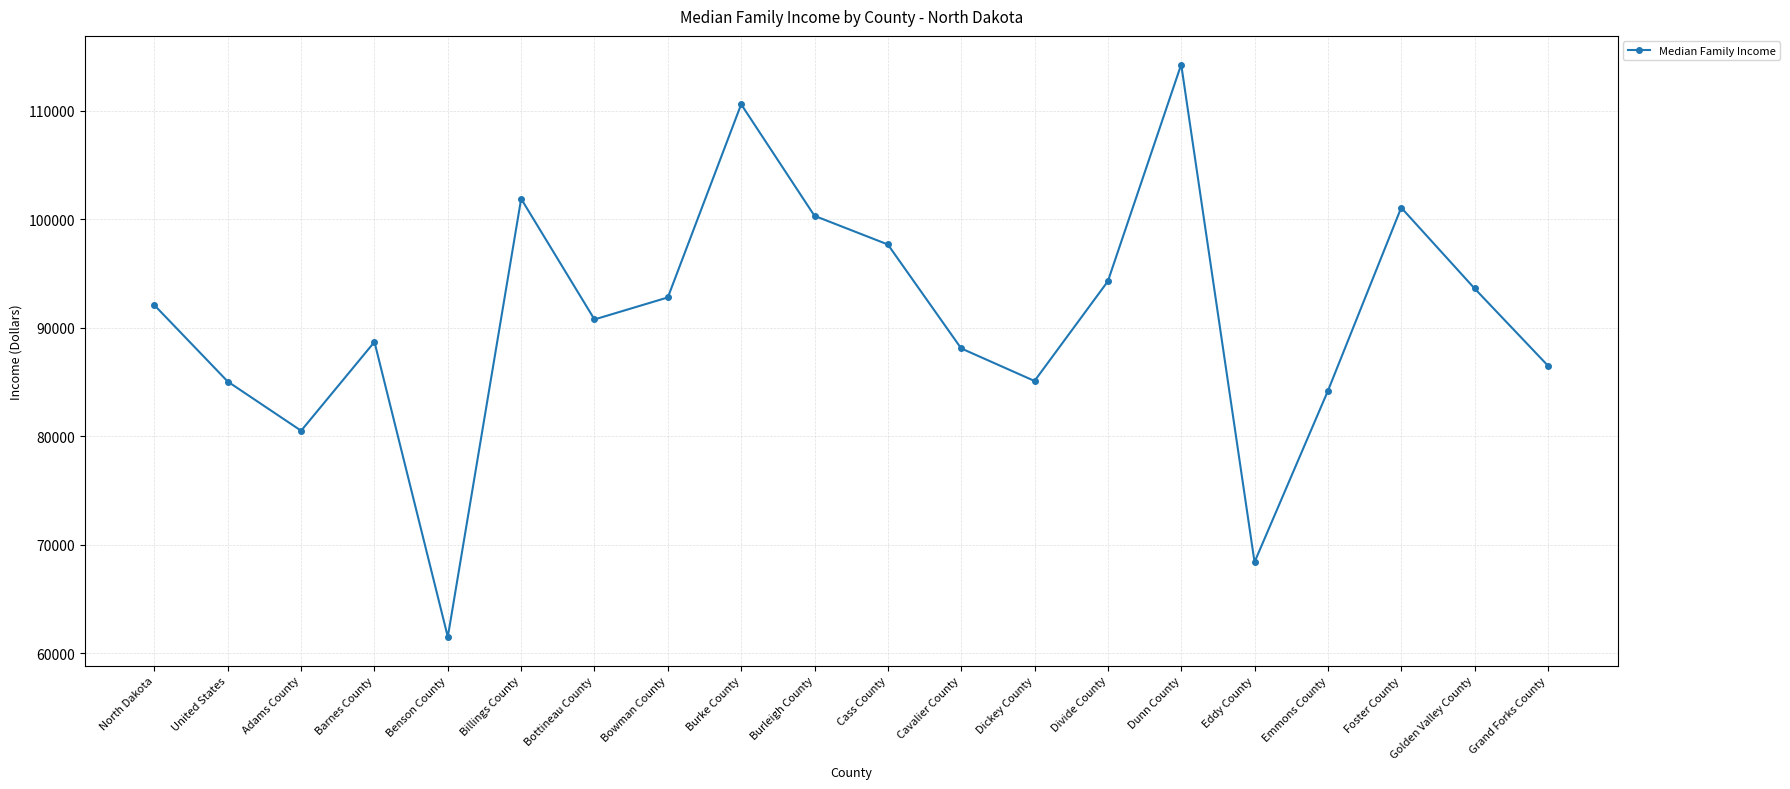

What position from the left is Dickey County?

13